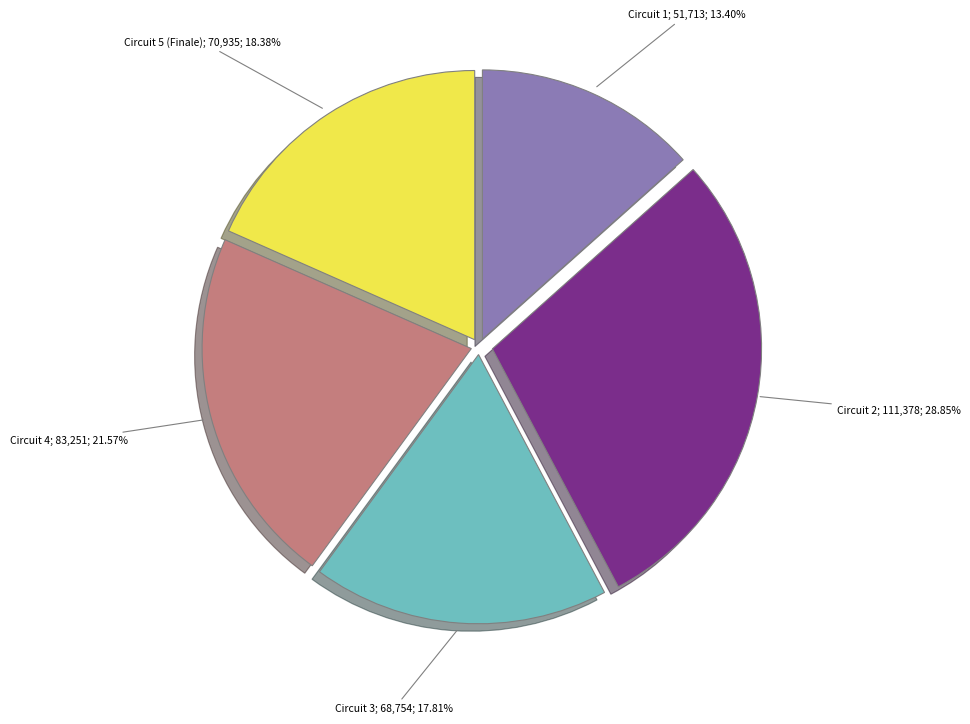

Is there any slice that represents more than half of the pie?

No